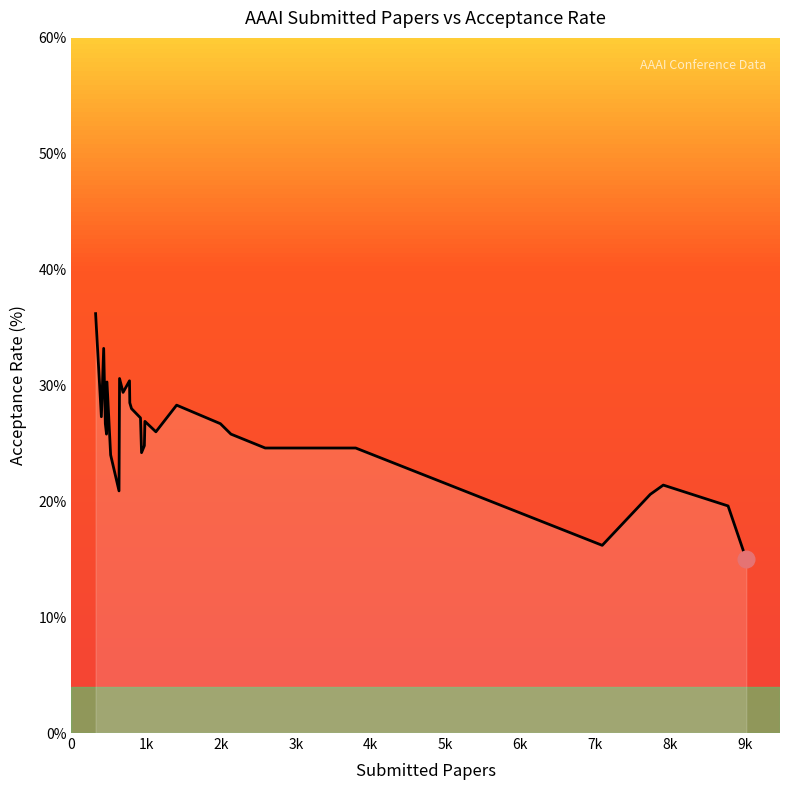

What is the greatest value displayed?

36.2